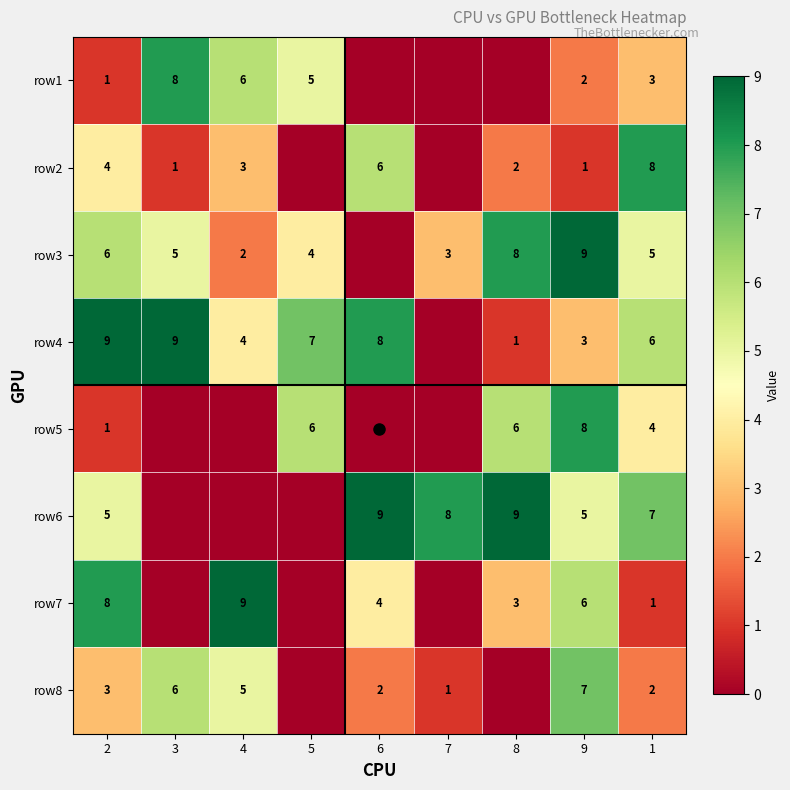

What is the maximum value for row7?

9